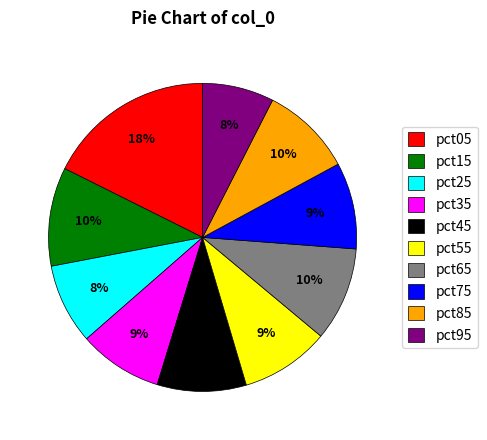

How many slices are in this pie chart?

10